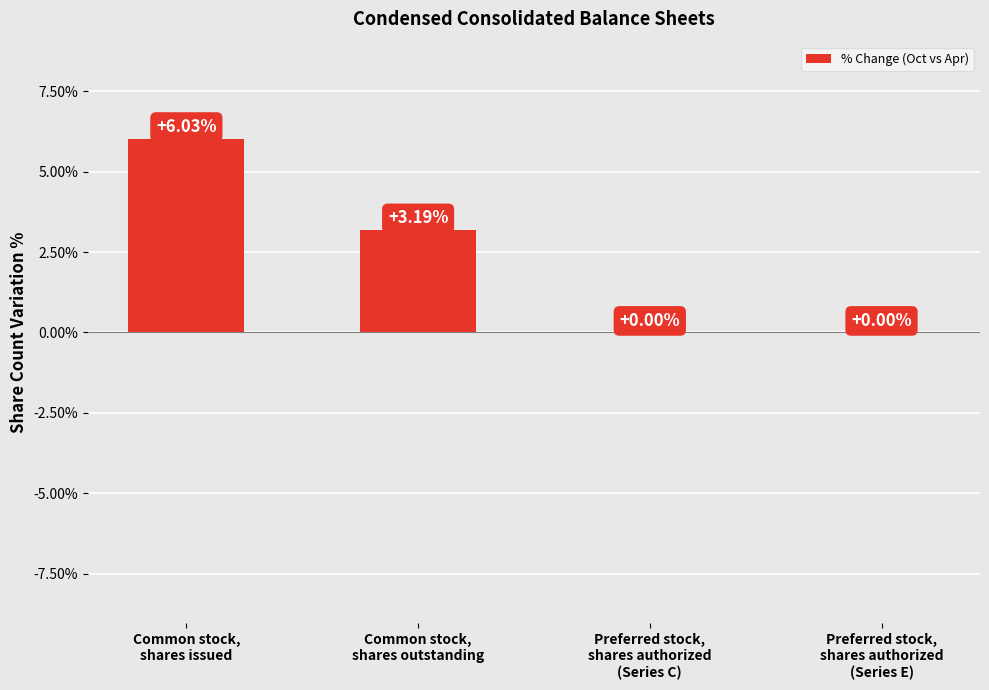

What is the average value?

2.3